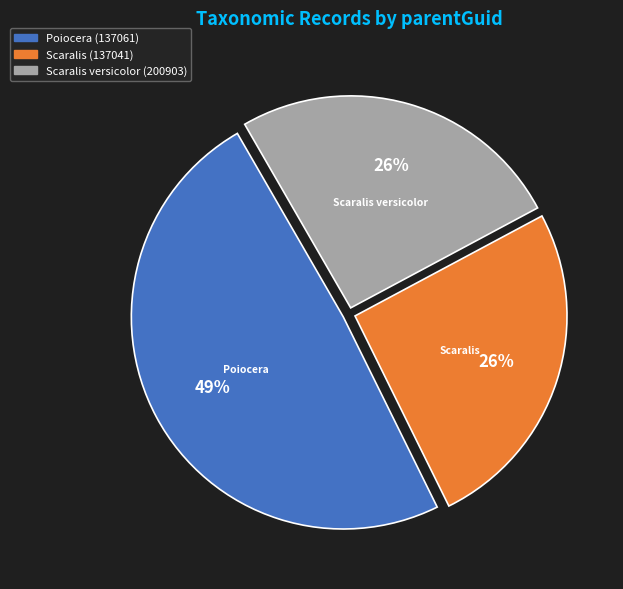

Do Scaralis (137041) and Scaralis versicolor (200903) together represent more than half of the pie?

Yes